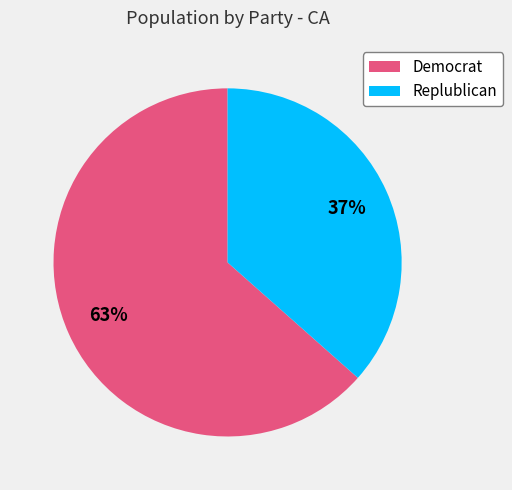

Which category accounts for the majority?

Democrat